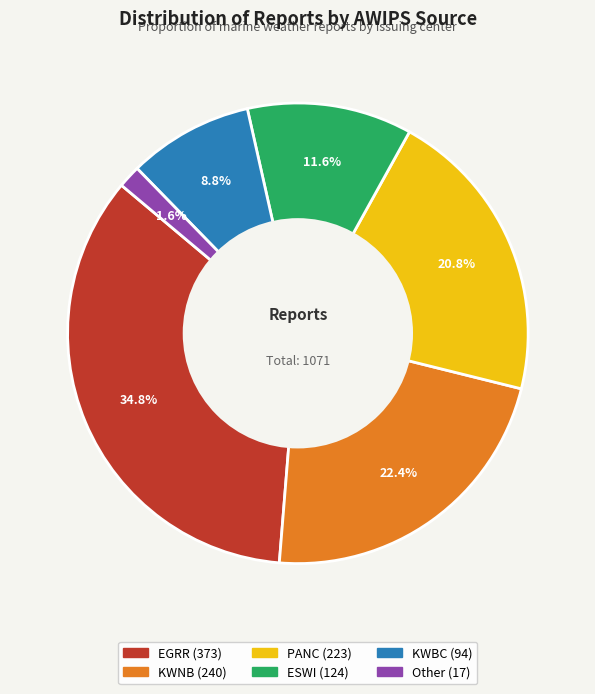

To the nearest percent, what is the difference between the Other and KWBC slice percentages?

7%